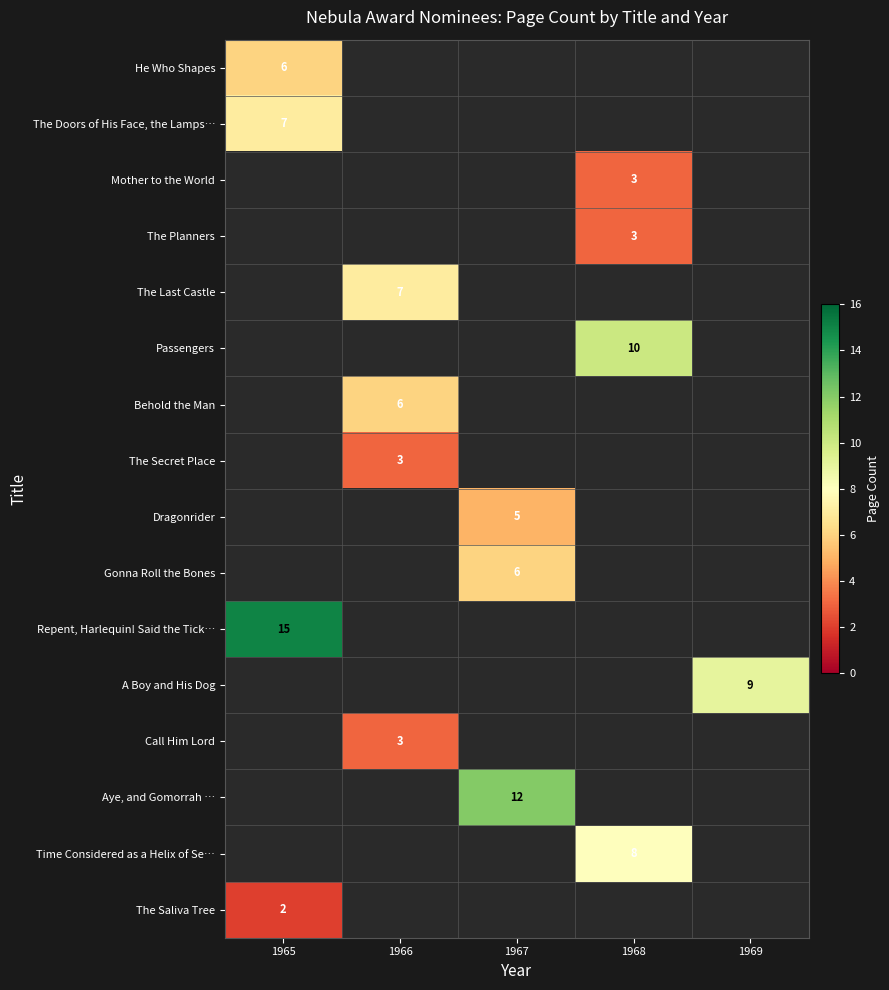

The value of Repent, Harlequin! Said the Tick… at 1965 is 15. True or false?

True